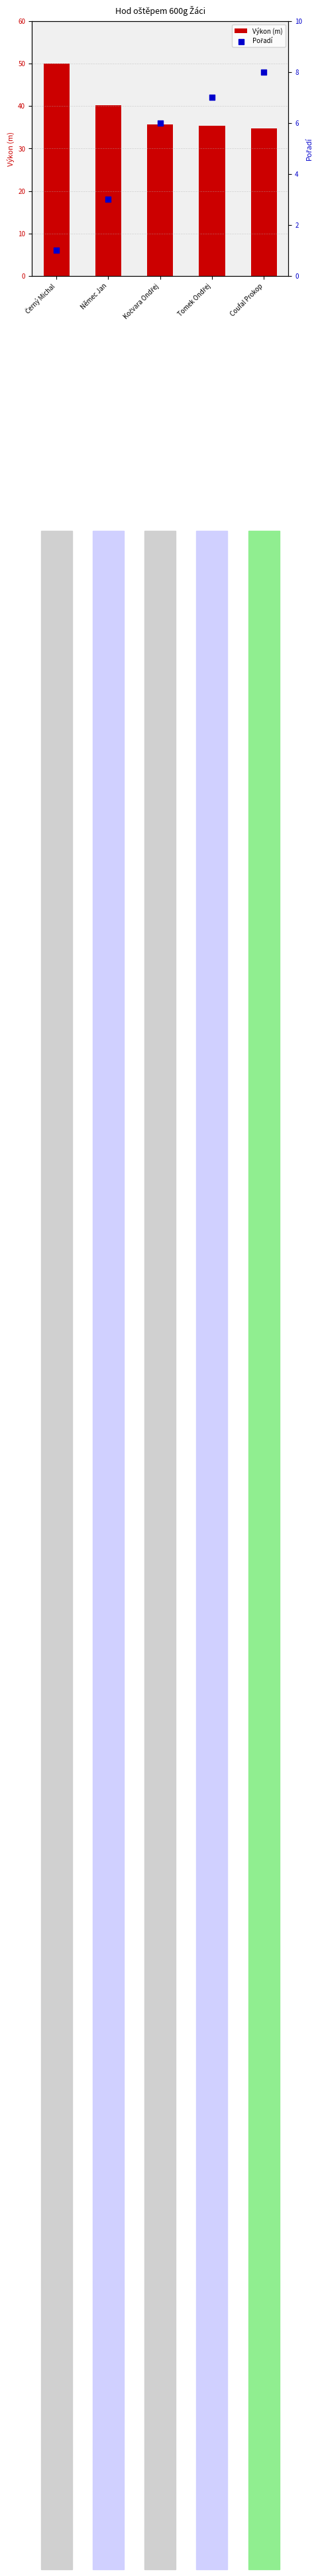

What are all the series names shown in the legend?

Výkon (m), Pořadí